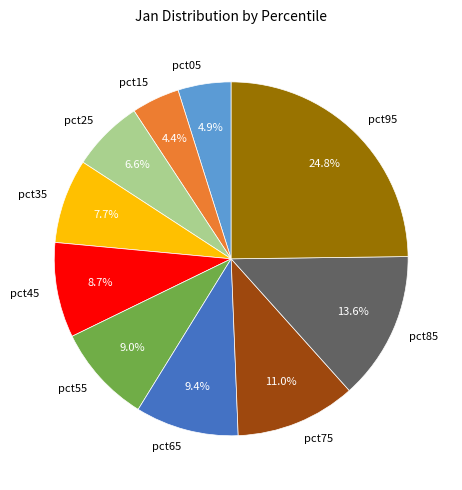

Count the number of slices in the pie.

10